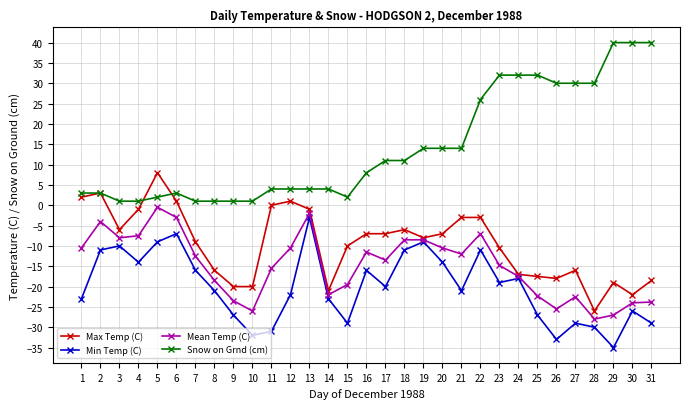

True or false: Mean Temp (C) and Snow on Grnd (cm) cross at least once.

False